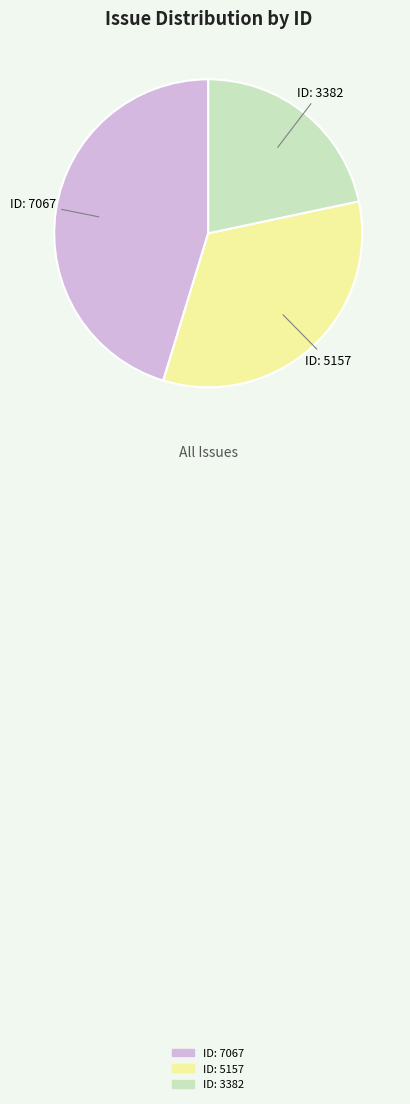

The ID: 5157 slice represents 25% of the pie. True or false?

False